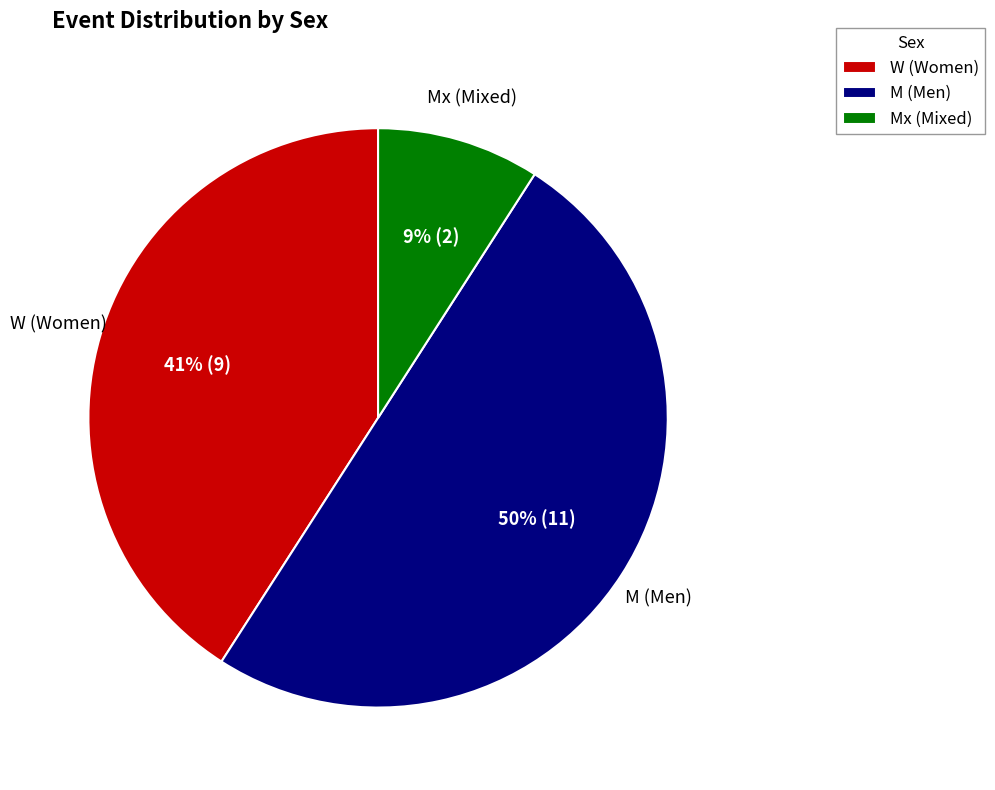

Which has a higher value, M or W?

M